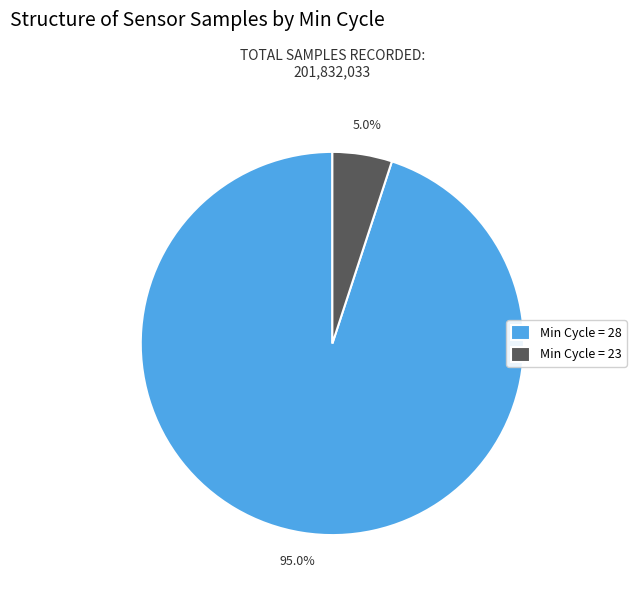

Combined, do Min Cycle = 28 and Min Cycle = 23 account for over 50%?

Yes